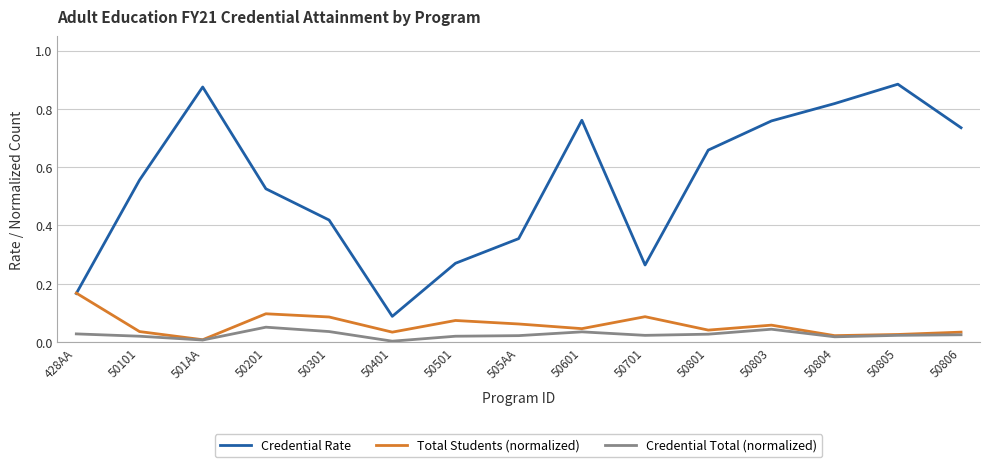

In Credential Total (normalized), how many points are higher than both neighbors (excluding endpoints)?

3